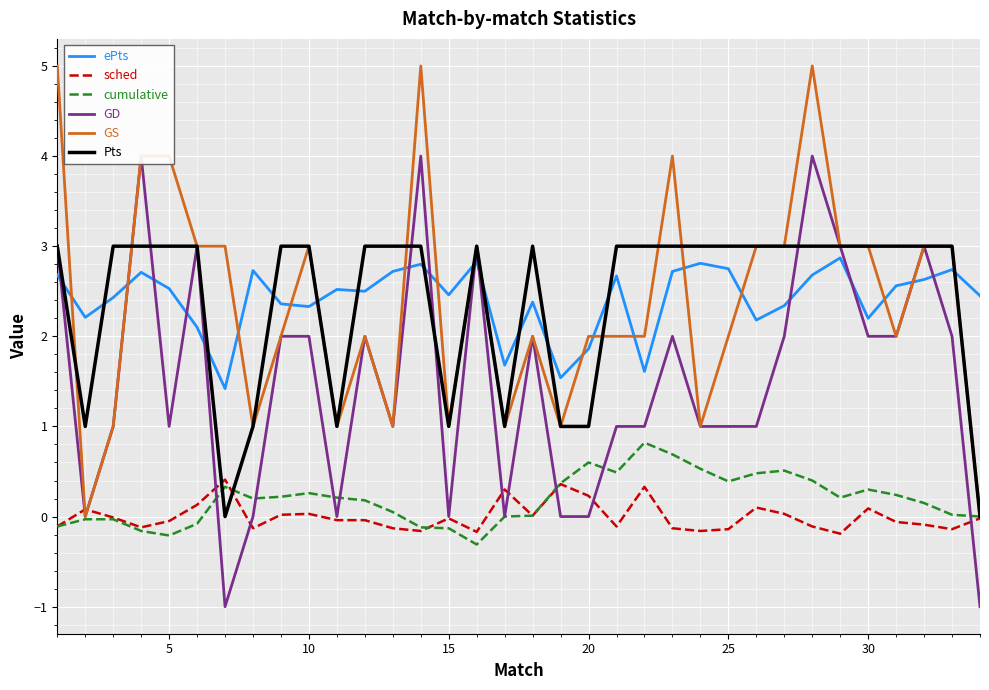

Rank the series by their maximum value, from lowest to highest.

sched, cumulative, ePts, Pts, GD, GS